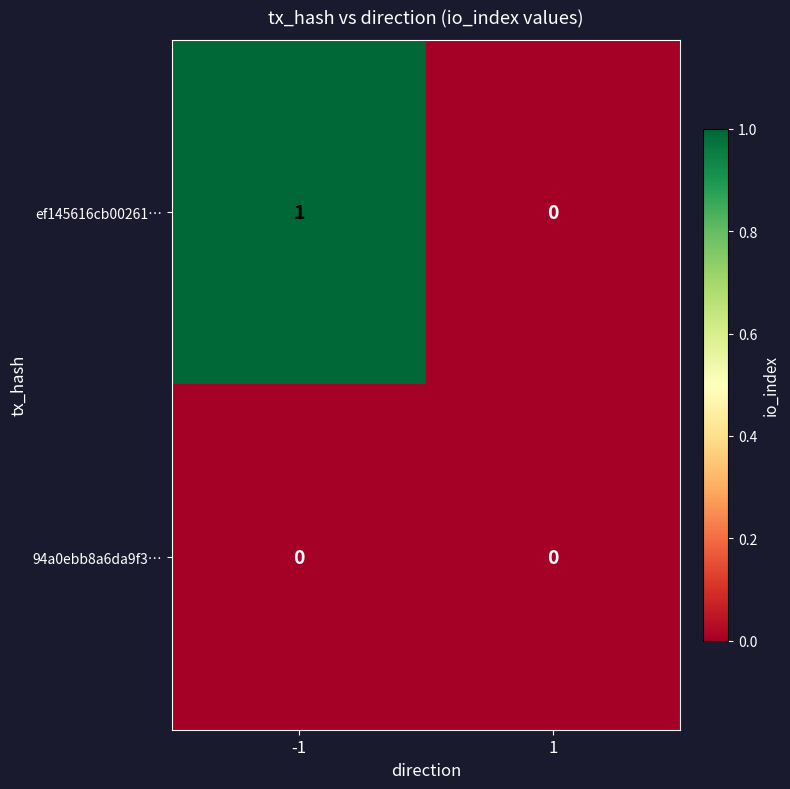

Between -1 and 1, which series saw the biggest shift?

ef145616cb00261…